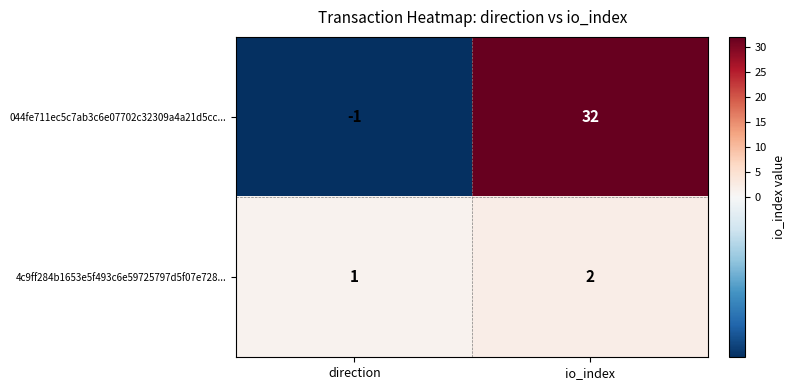

What is the sum of all 044fe711ec5c7ab3c6e07702c32309a4a21d5cc... values?

31